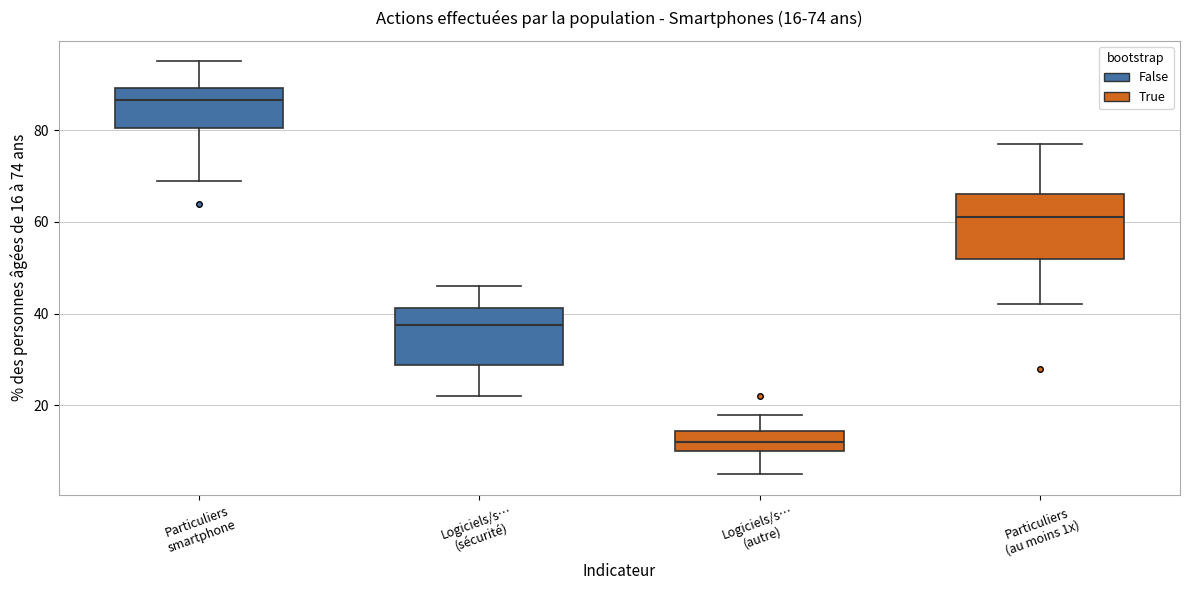

Which box's median line is the highest?

Particuliers smartphone